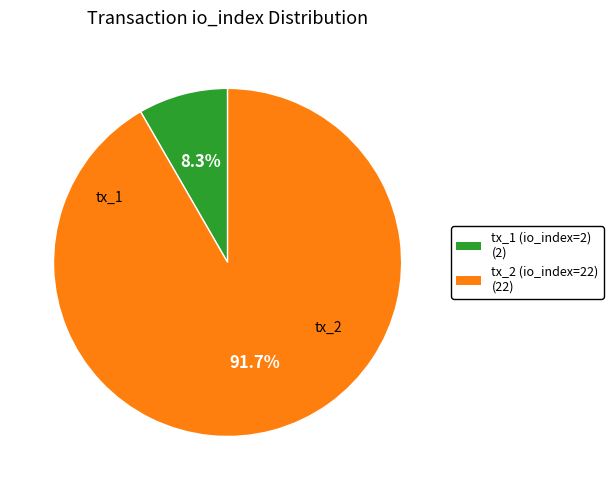

Which slice is the largest?

tx_2 (io_index=22)